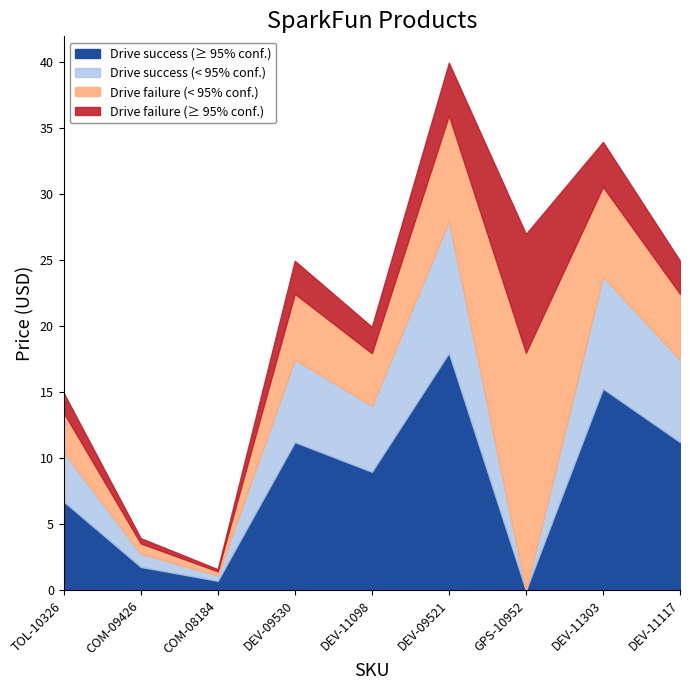

What is the total value across all series at DEV-11303?

34.0